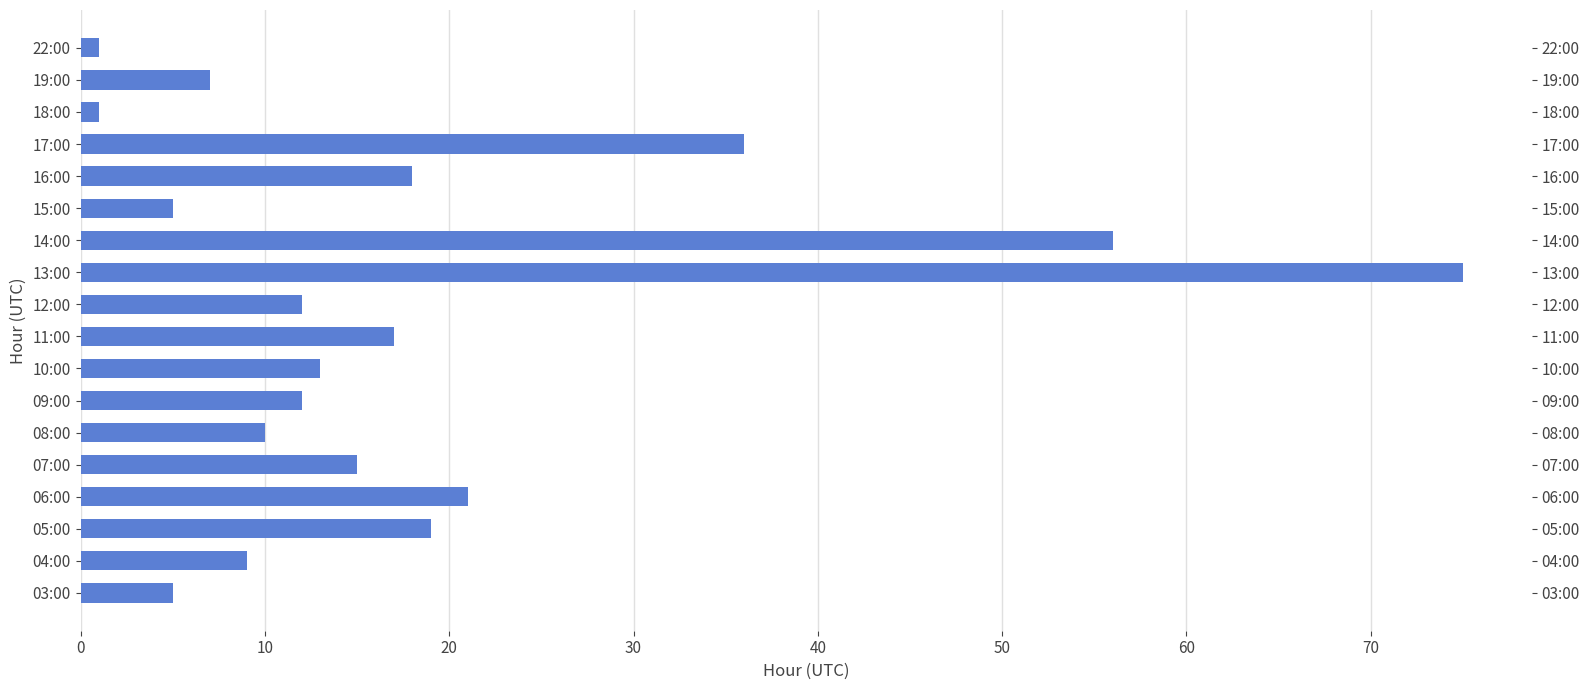

What is the value of the 10th bar from the left?

12